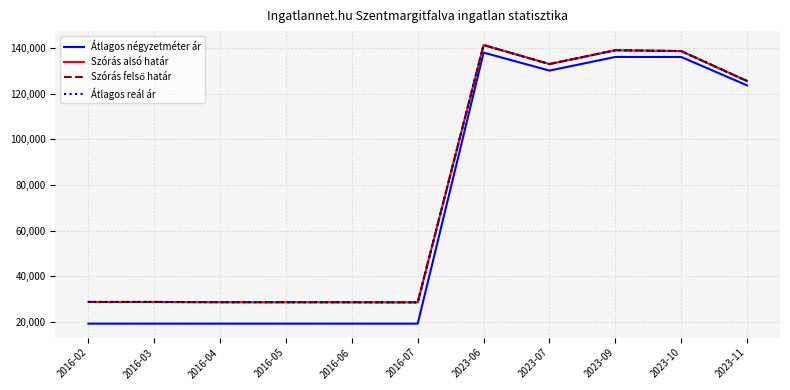

Does the chart display data point markers on the line(s)?

No